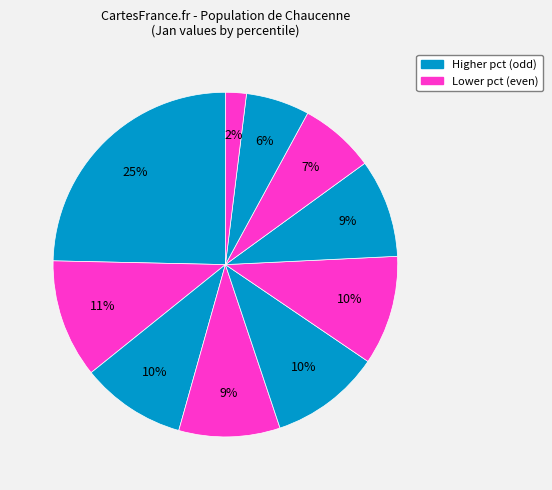

How many segments does this pie chart have?

10